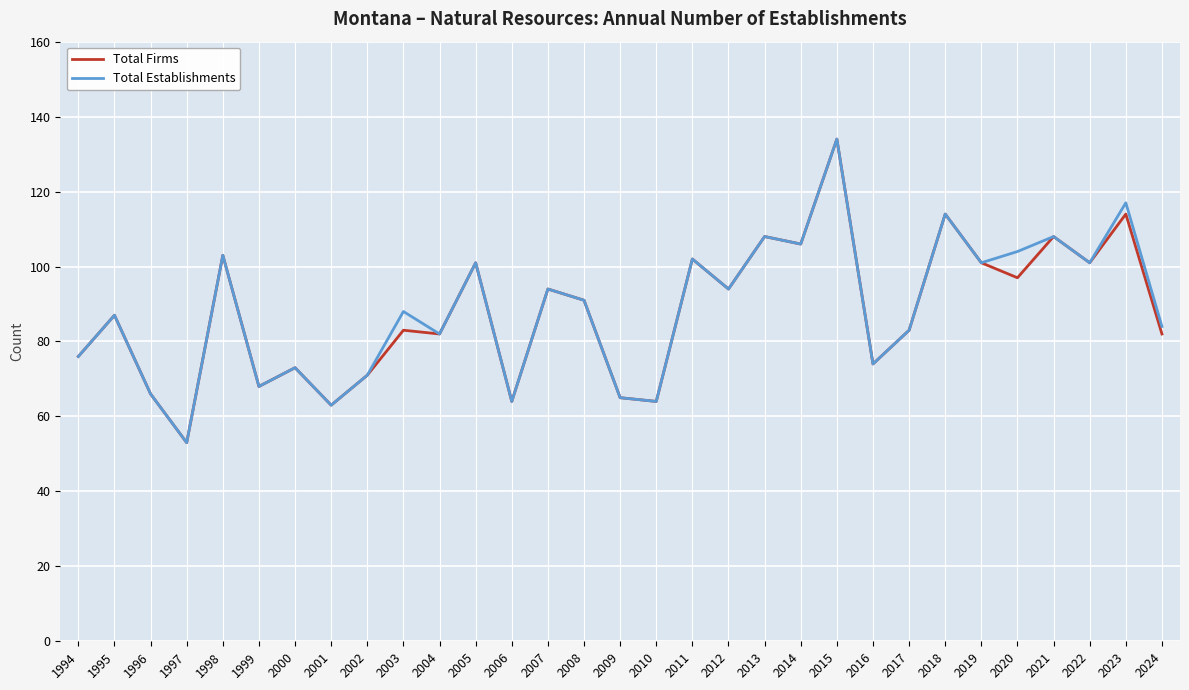

The Total Firms series shows 74 at 2016. True or false?

True